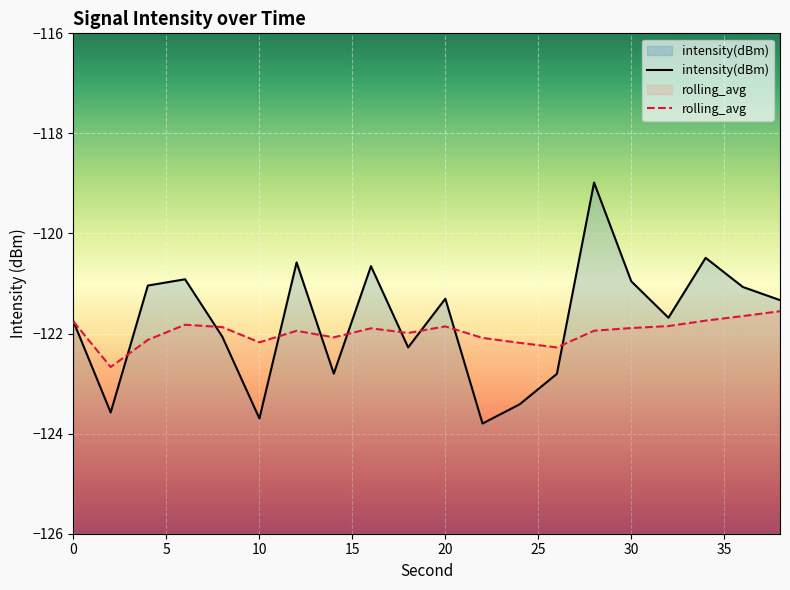

Count the number of categories in the chart.

20